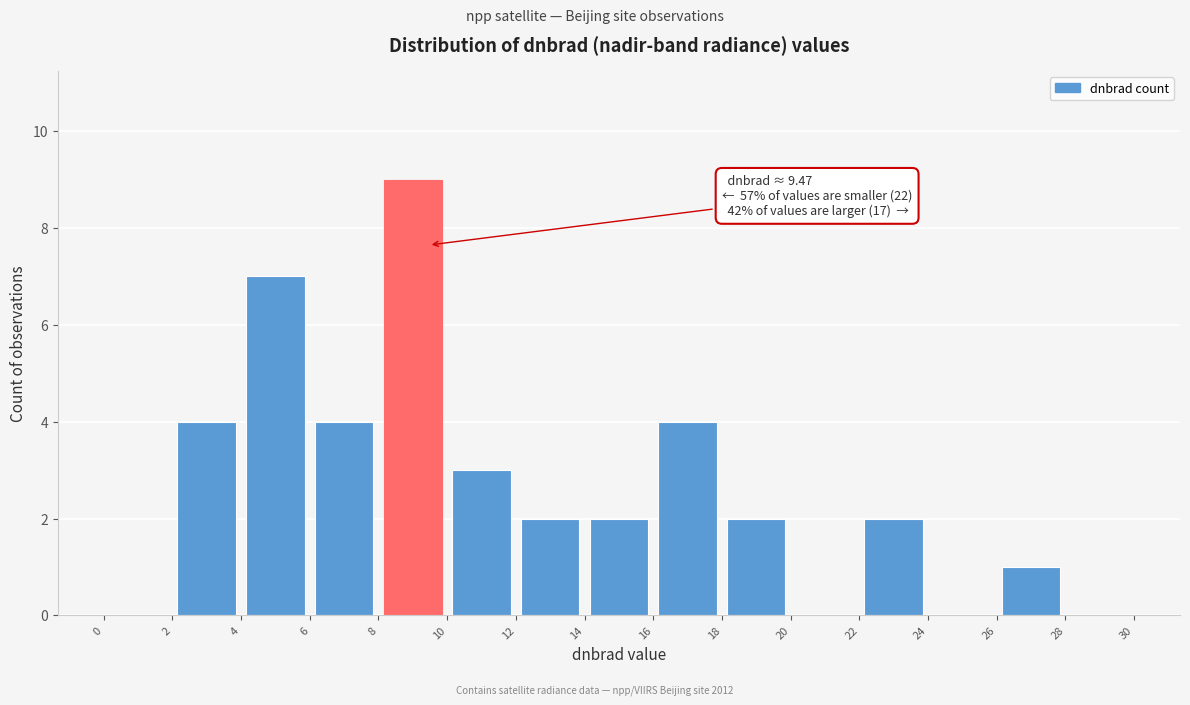

Over which range of the x-axis is the bar tallest?

8 to 10